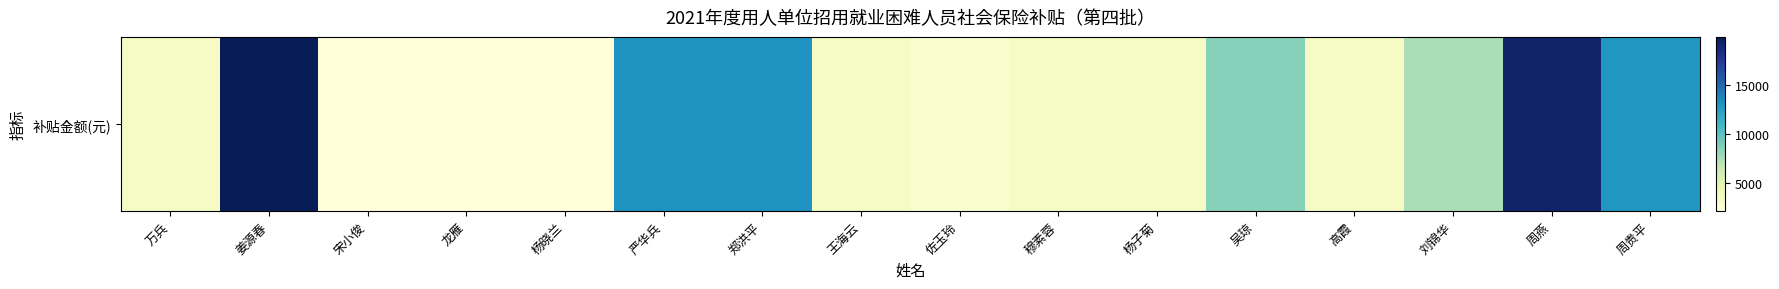

What is the difference between the values at 郑洪平 and 周贵平?

192.0